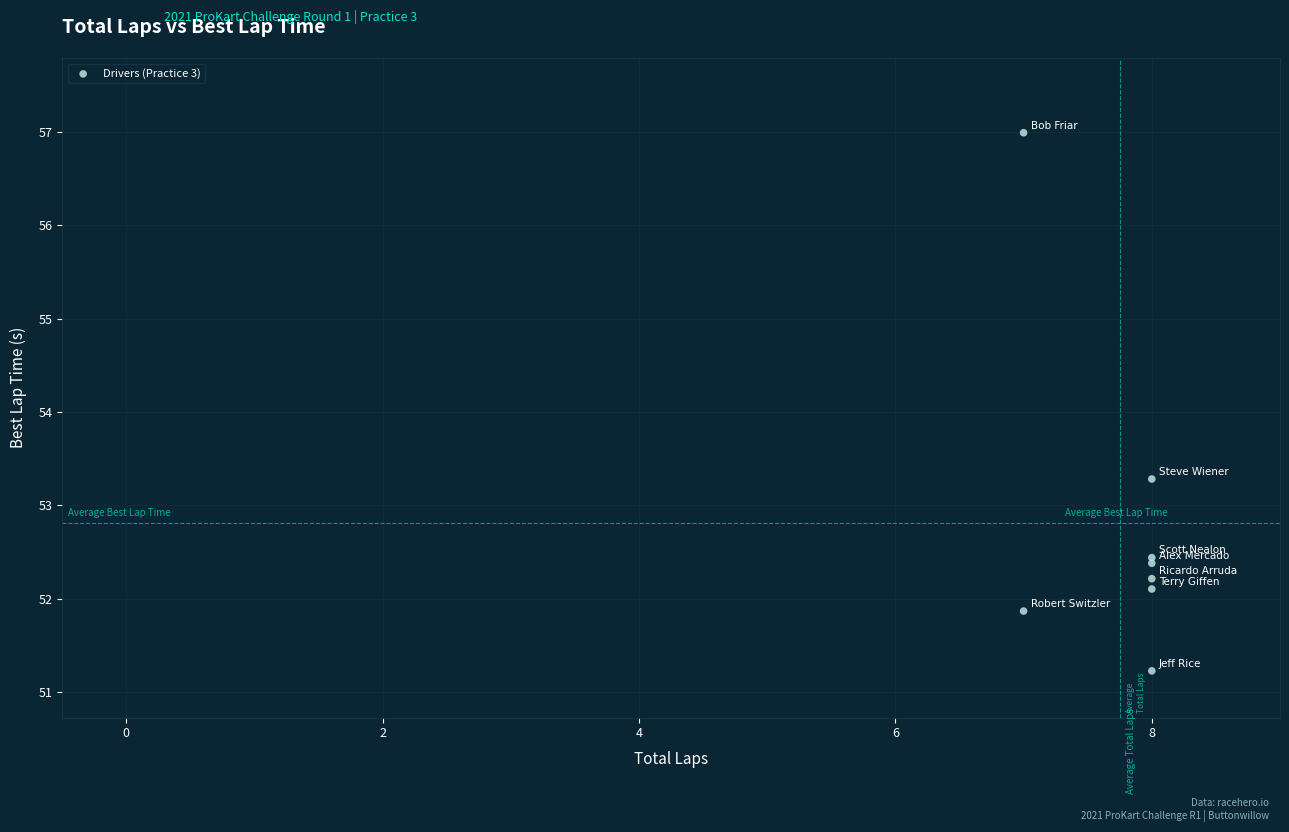

What Y value in the scatter plot is closest to 54?

53.3